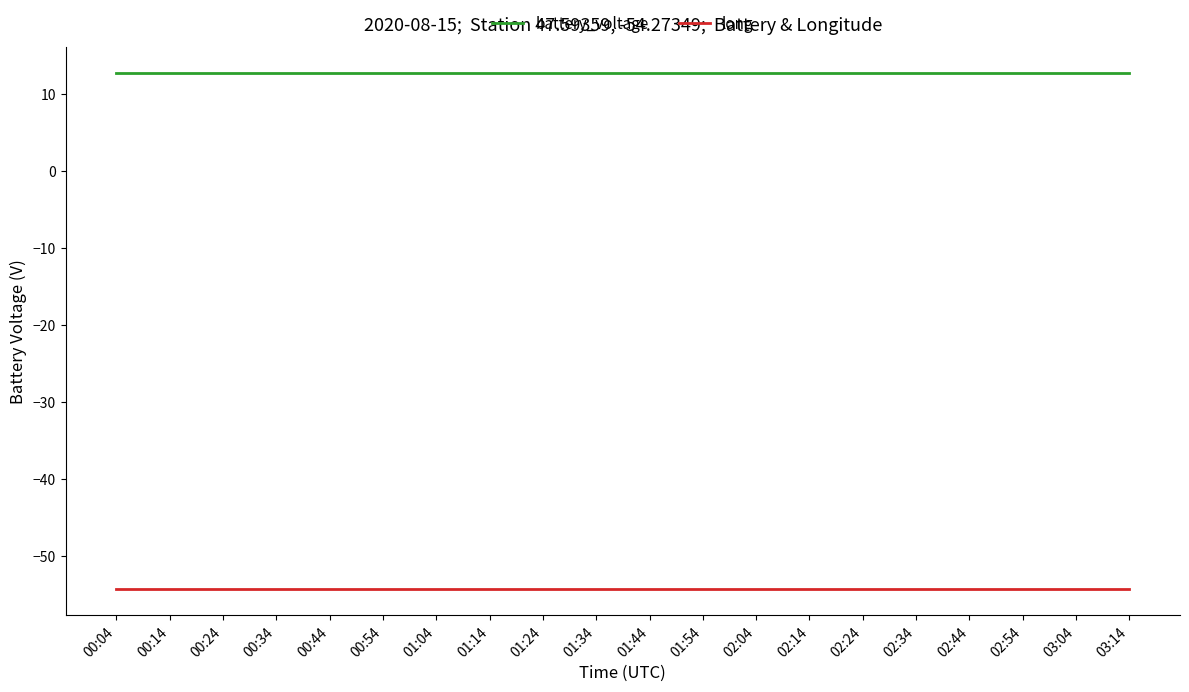

Is it true that battery_voltage equals 5.1 at 00:54?

False